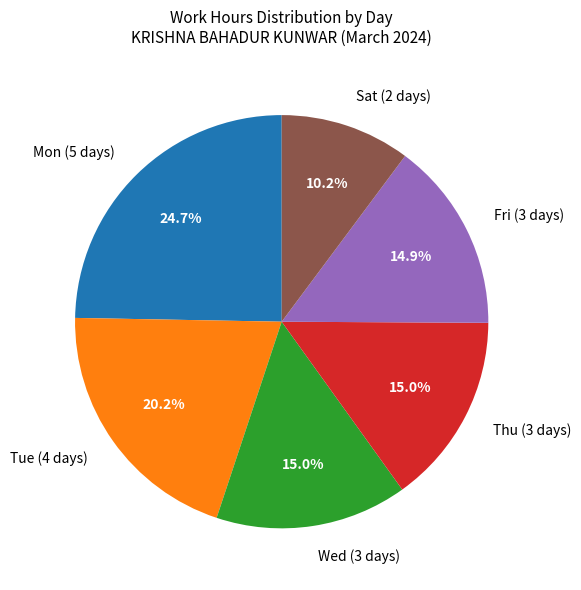

Approximately how many times larger is the value at Thu (3 days) compared to Wed (3 days)?

1.0